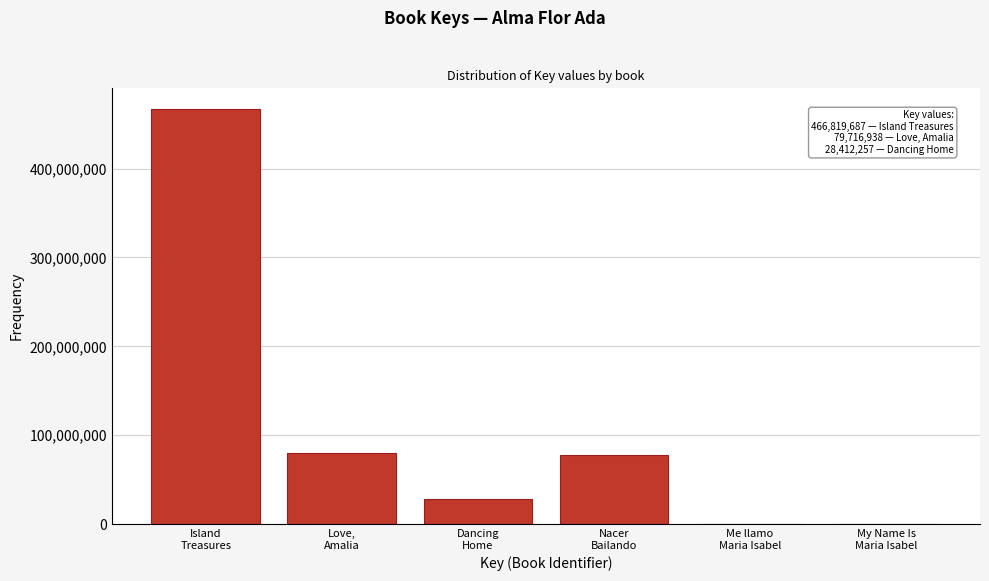

What is the sum of all values?

652671937